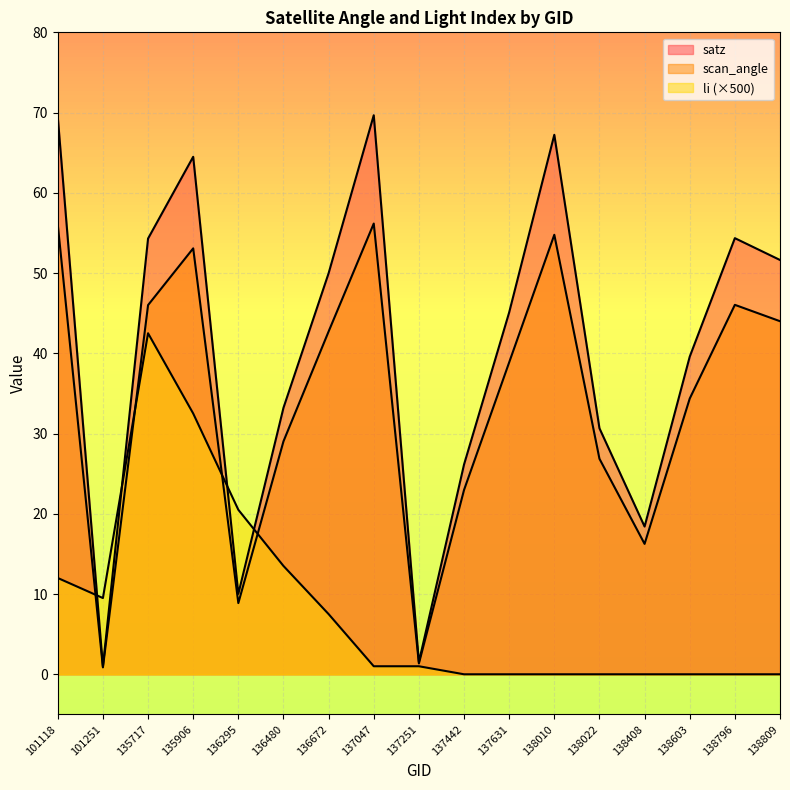

At which label is satz closest to 35?

136480